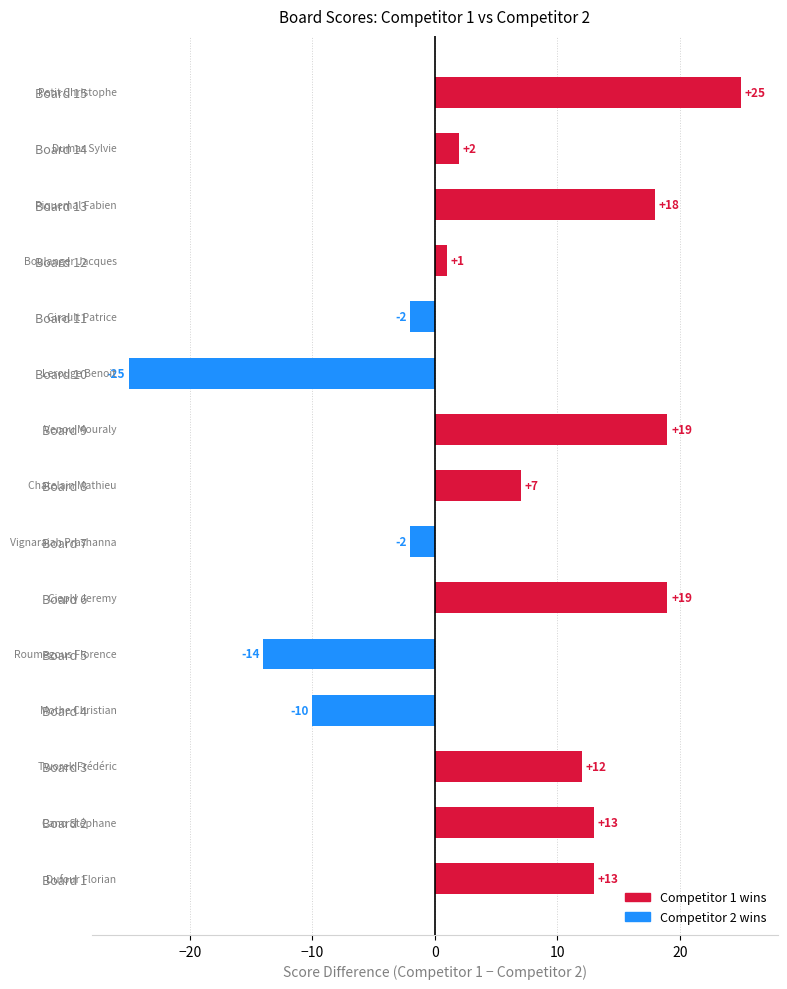

What is the change in value from Board 3 to Board 7?

-14